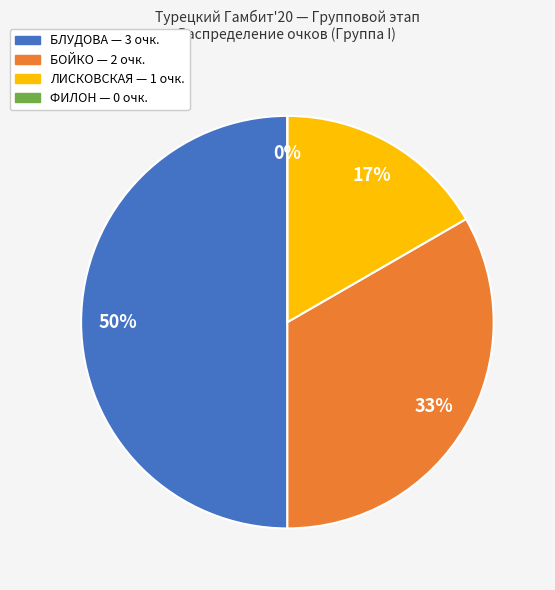

Which category has the smallest portion of the pie?

ФИЛОН